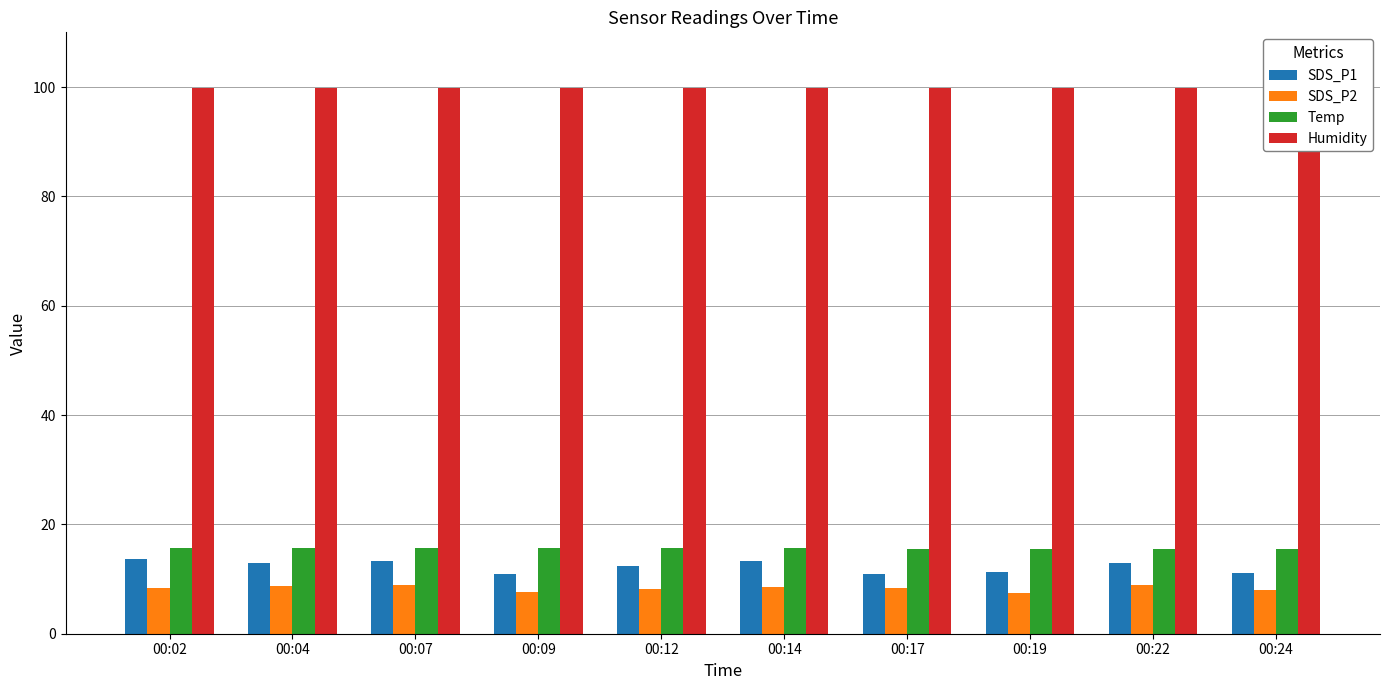

The value of Humidity at 00:24 is 99.9. True or false?

True